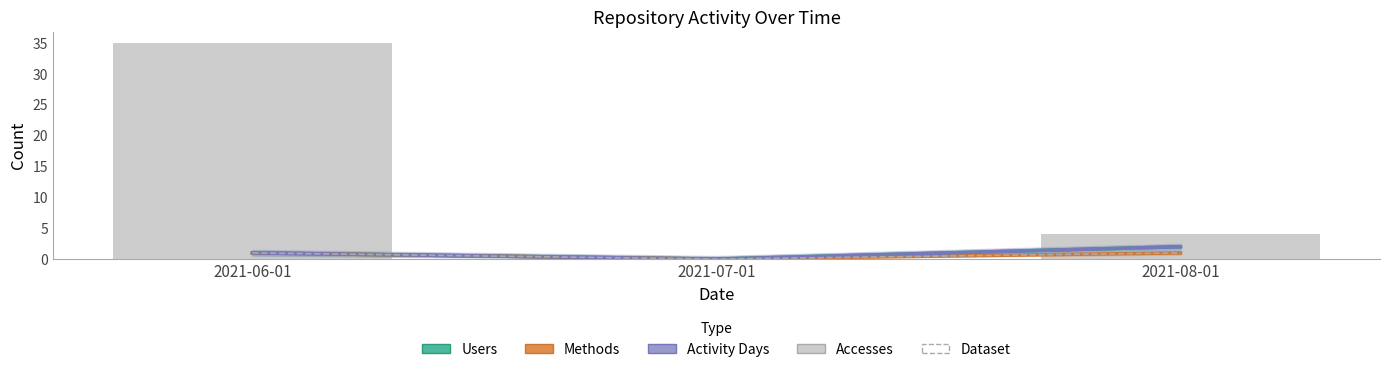

Count the number of categories in the chart.

3